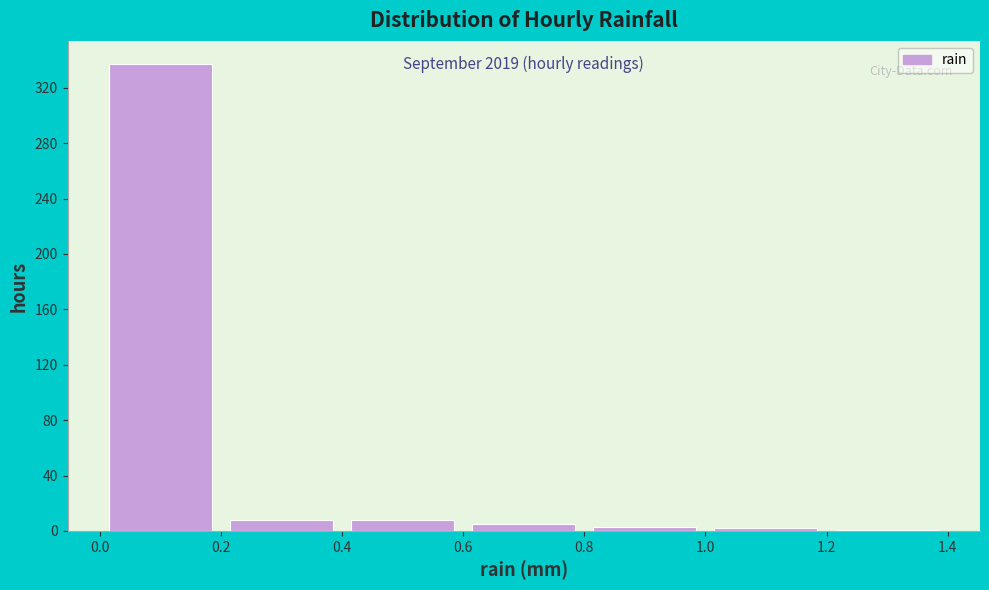

Which range on the x-axis has the tallest bar?

0.0 to 0.2